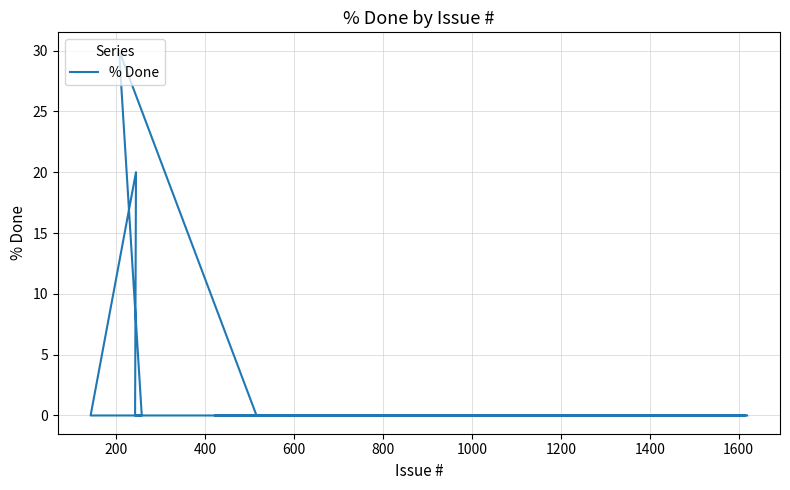

What is the difference between the maximum and second lowest values?

30